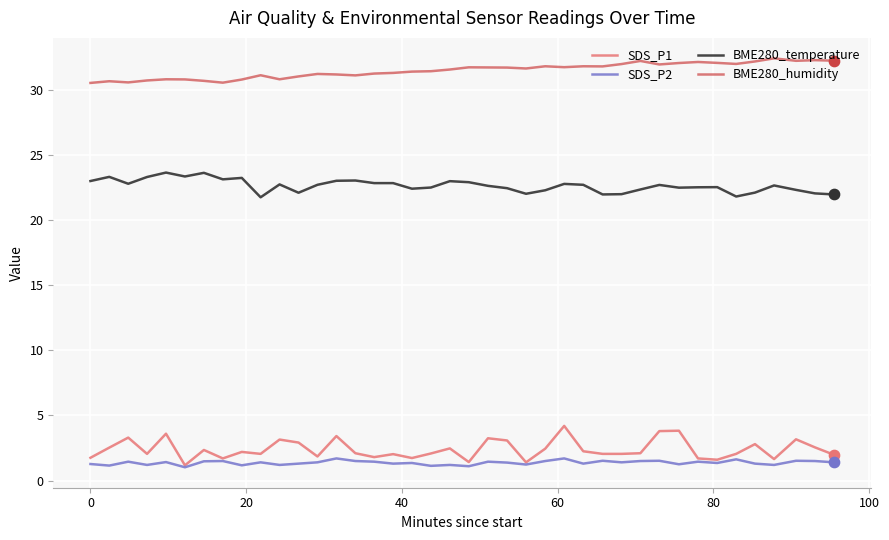

True or false: SDS_P2 and BME280_humidity intersect in this chart.

False